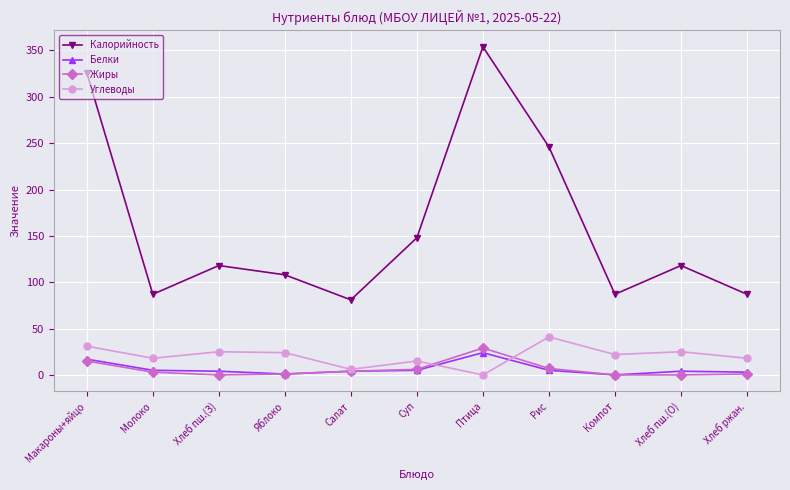

What is the sum of all Жиры values?

66